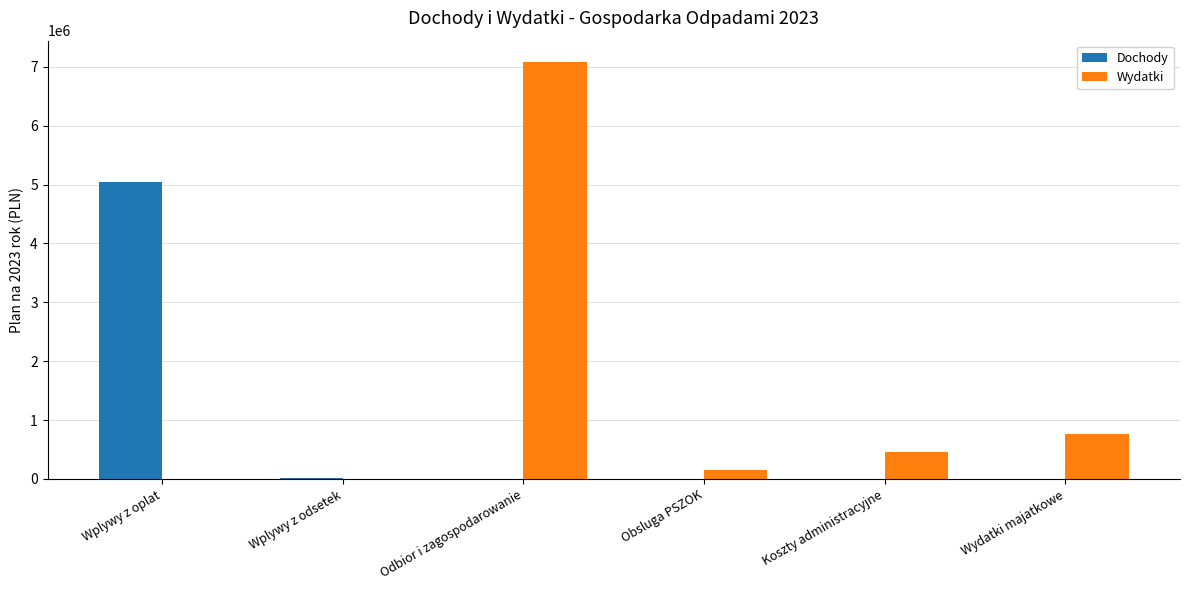

Which series changed the most between Wplywy z oplat and Koszty administracyjne?

Dochody